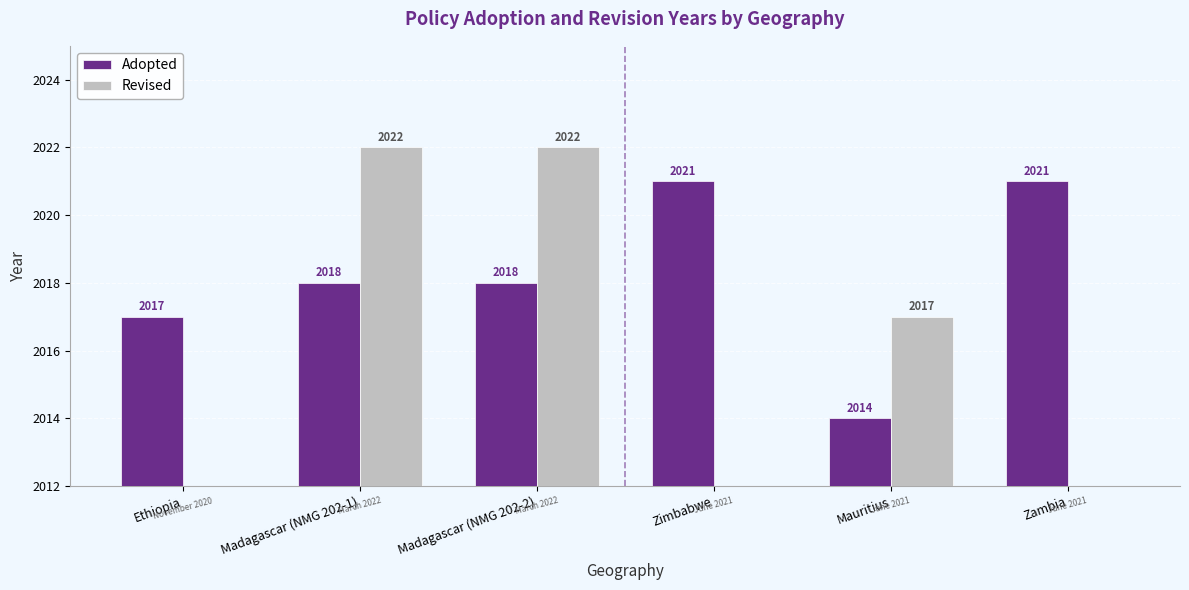

Reading left to right, extract all data points from this chart.

Adopted: Ethiopia=2017	Madagascar (NMG 202-1)=2018	Madagascar (NMG 202-2)=2018	Zimbabwe=2021	Mauritius=2014	Zambia=2021
Revised: Ethiopia=0	Madagascar (NMG 202-1)=2022	Madagascar (NMG 202-2)=2022	Zimbabwe=0	Mauritius=2017	Zambia=0